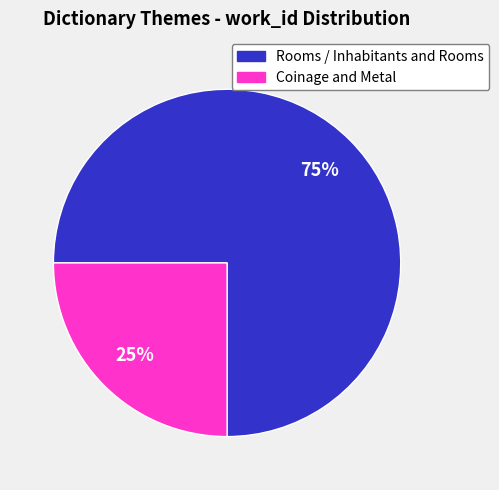

Is there any slice that represents more than half of the pie?

Yes